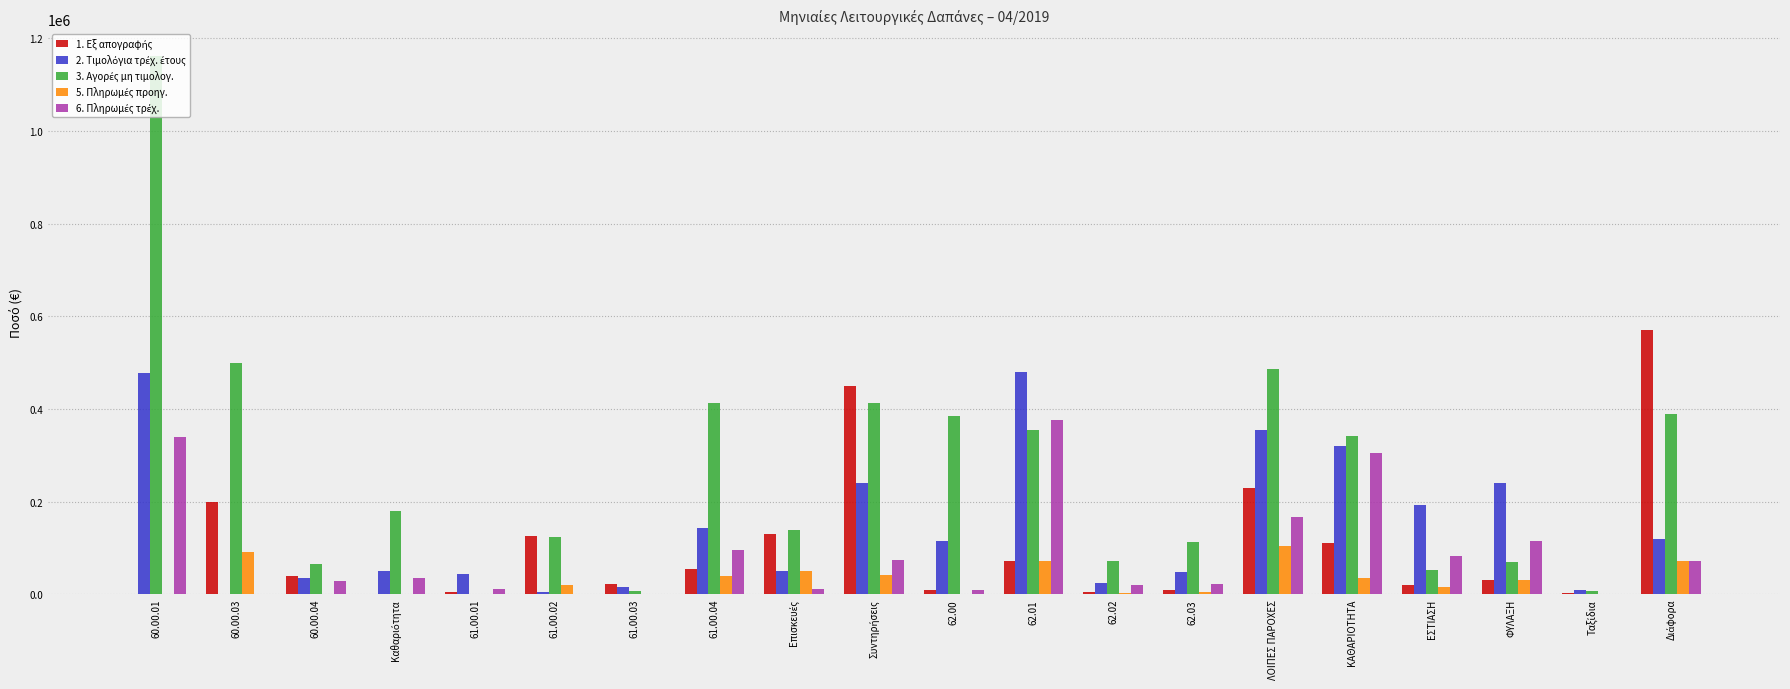

Which category has the highest value across all series?

60.00.01